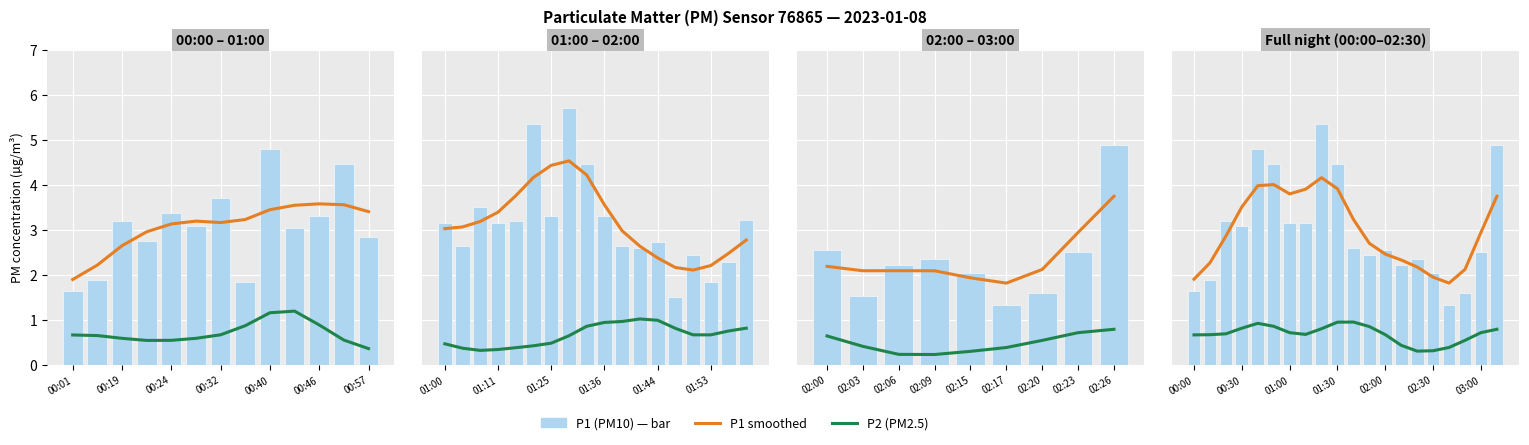

How many bars are there in total?

60